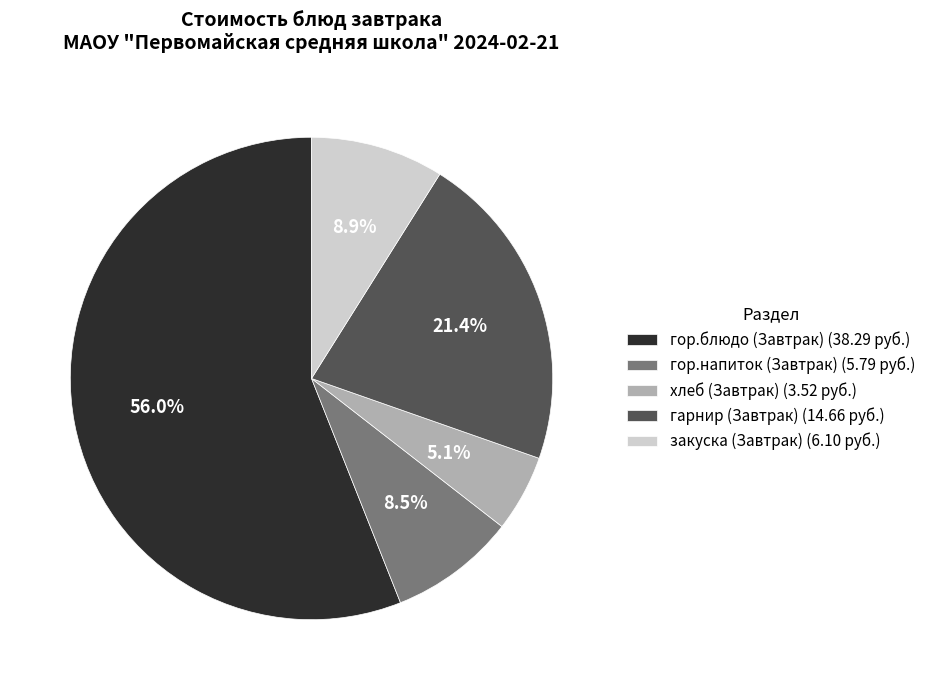

Combined, do гор.блюдо (Завтрак) and закуска (Завтрак) account for over 50%?

Yes